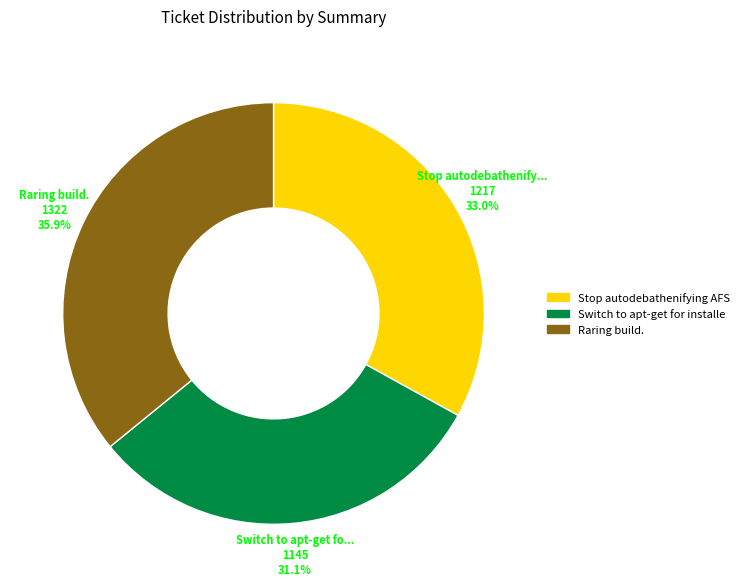

Is there any slice that represents more than half of the pie?

No